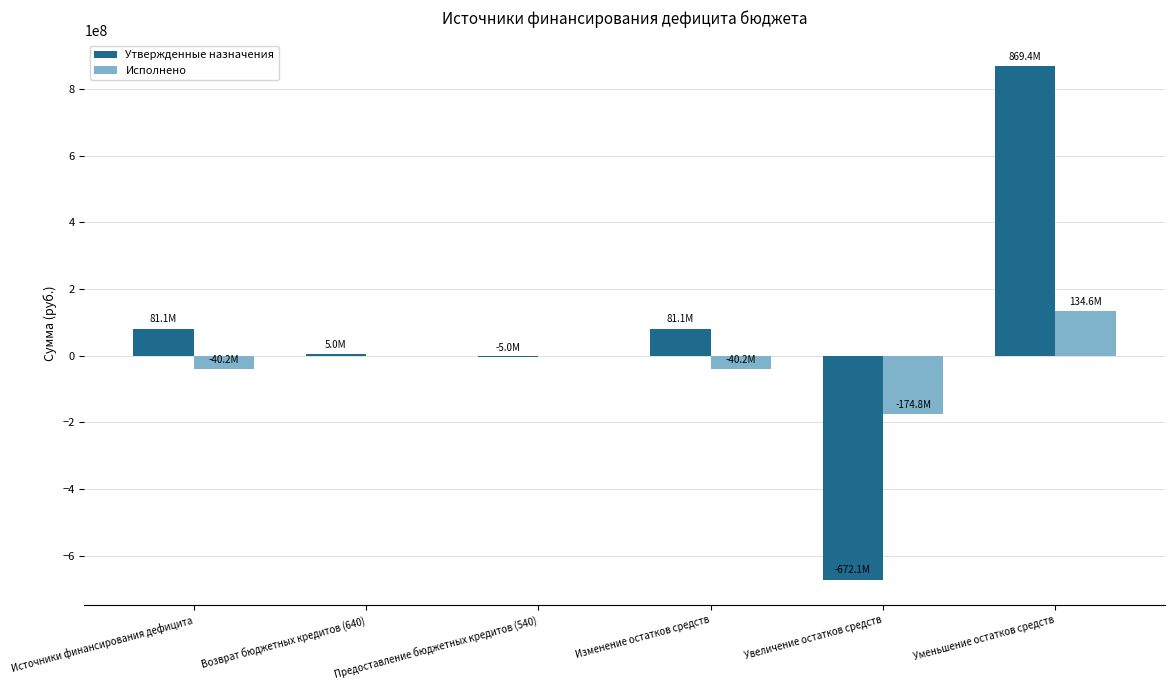

At which category is the sum across all series the highest?

Уменьшение остатков средств